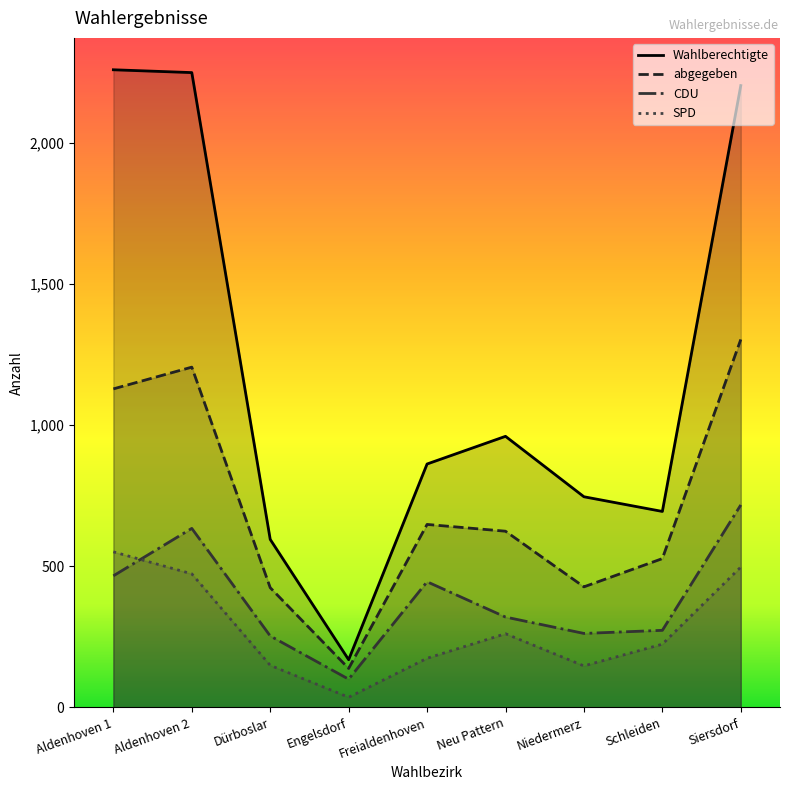

Reading left to right, transcribe all the data shown in this chart.

Wahlberechtigte: Aldenhoven 1=2258	Aldenhoven 2=2248	Dürboslar=595	Engelsdorf=169	Freialdenhoven=862	Neu Pattern=960	Niedermerz=746	Schleiden=694	Siersdorf=2202
abgegeben: Aldenhoven 1=1128	Aldenhoven 2=1205	Dürboslar=424	Engelsdorf=138	Freialdenhoven=648	Neu Pattern=624	Niedermerz=427	Schleiden=527	Siersdorf=1303
CDU: Aldenhoven 1=466	Aldenhoven 2=634	Dürboslar=253	Engelsdorf=100	Freialdenhoven=445	Neu Pattern=320	Niedermerz=262	Schleiden=273	Siersdorf=717
SPD: Aldenhoven 1=551	Aldenhoven 2=473	Dürboslar=149	Engelsdorf=36	Freialdenhoven=174	Neu Pattern=261	Niedermerz=147	Schleiden=224	Siersdorf=497